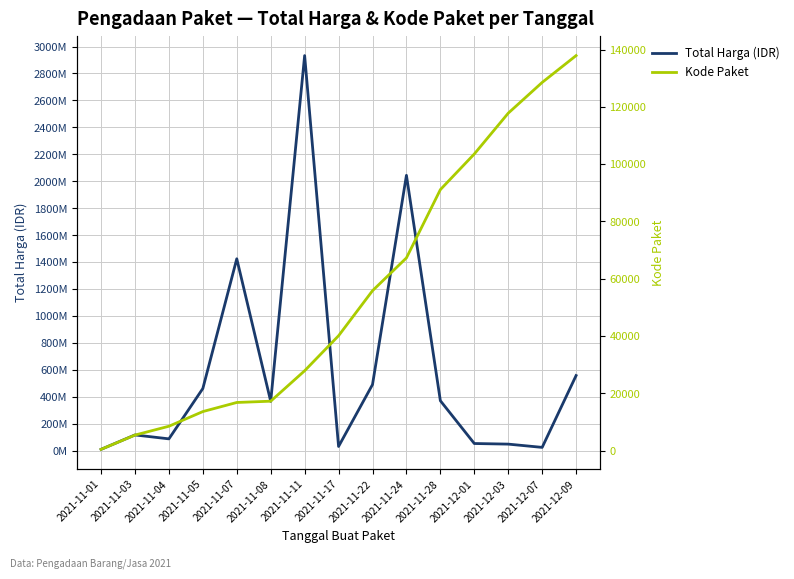

At which label does Kode Paket reach its peak?

2021-12-09